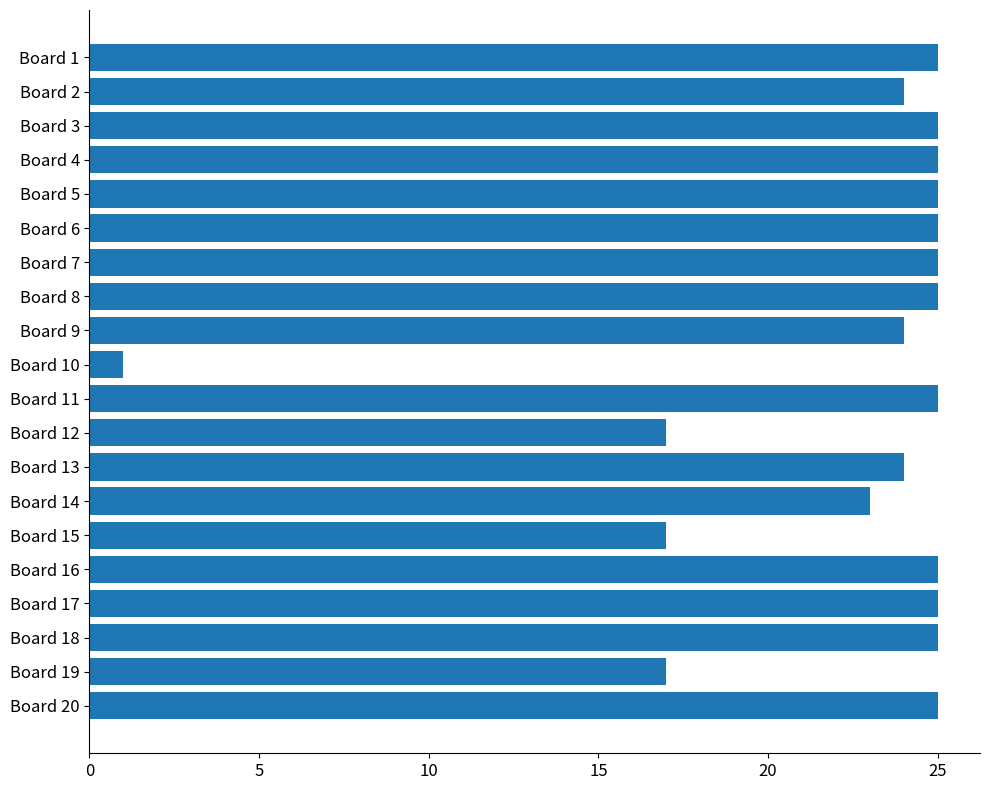

Does the chart contain stacked bars?

No